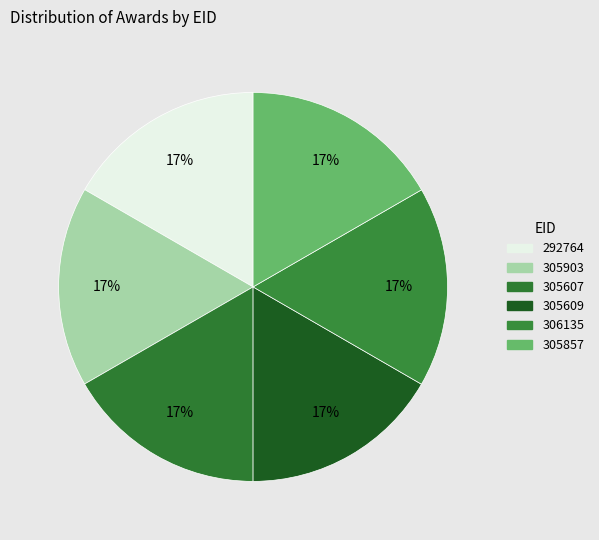

Count the number of slices in the pie.

6